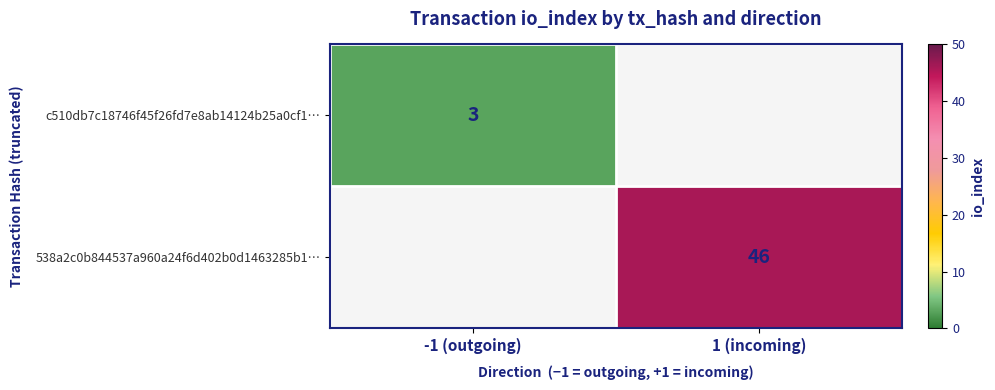

True or false: 538a2c0b844537a960a24f6d402b0d1463285b1… has a value of 32.1 at 1 (incoming).

False